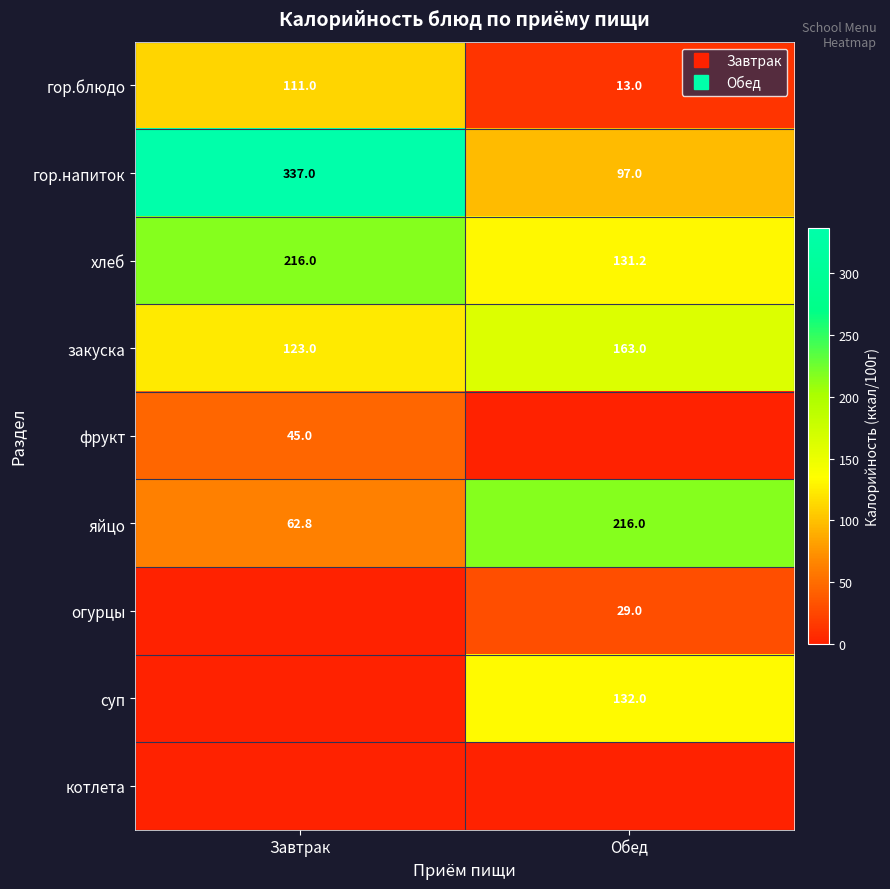

Which has a higher value, Завтрак or Обед?

Завтрак